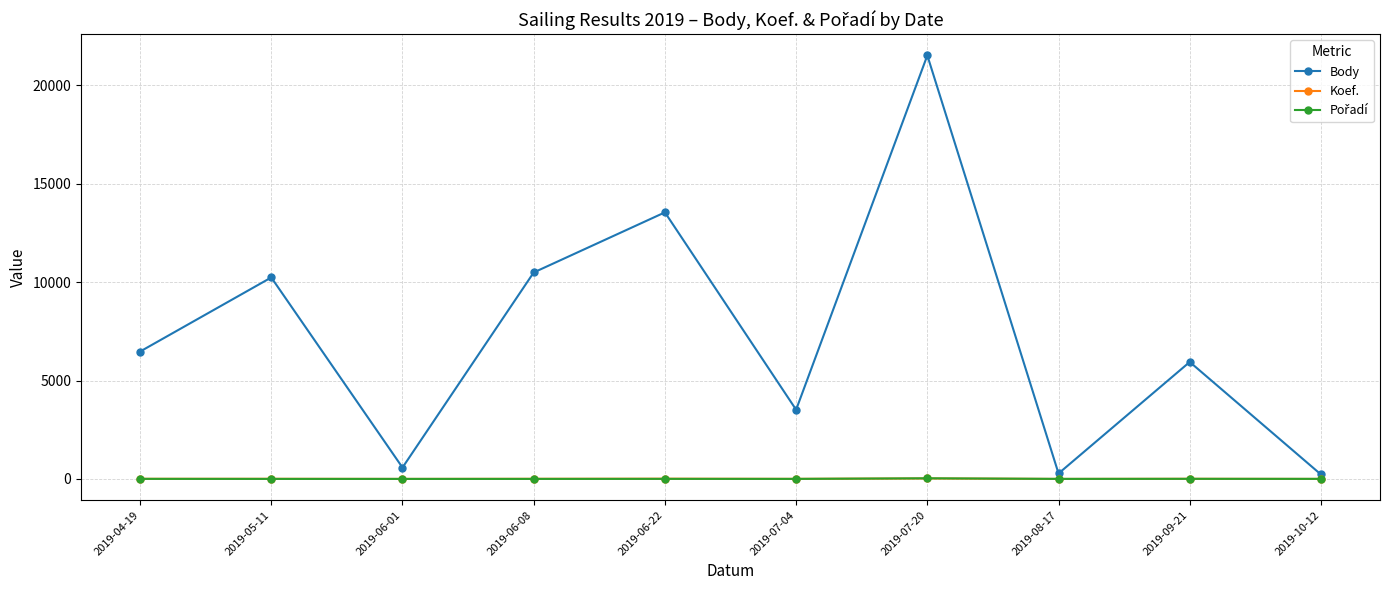

True or false: Koef. has more than 0 interior local peaks.

True